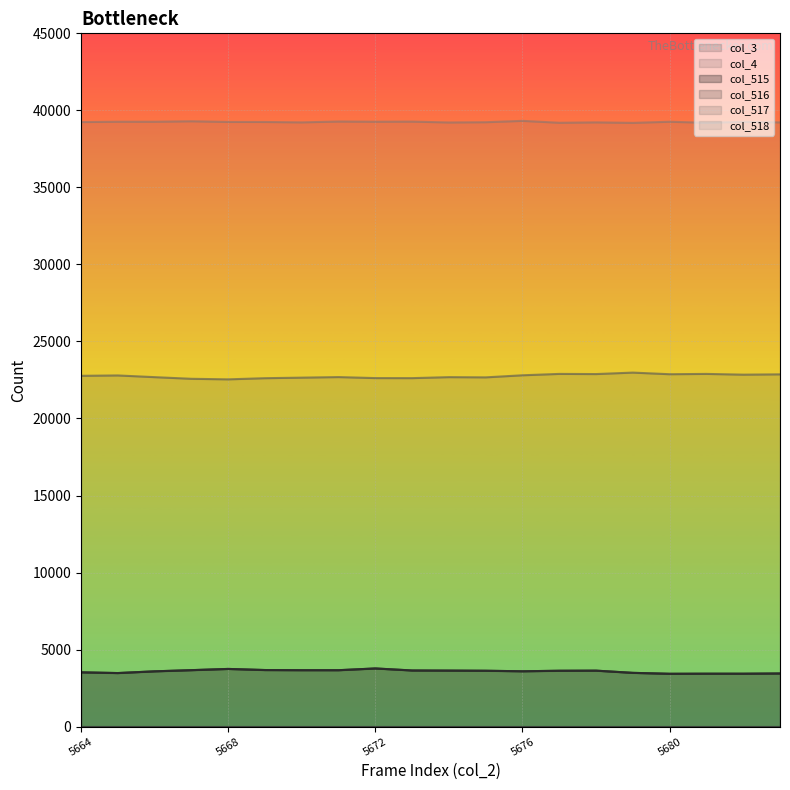

In col_515 line, how many points are lower than both neighbors (excluding endpoints)?

4